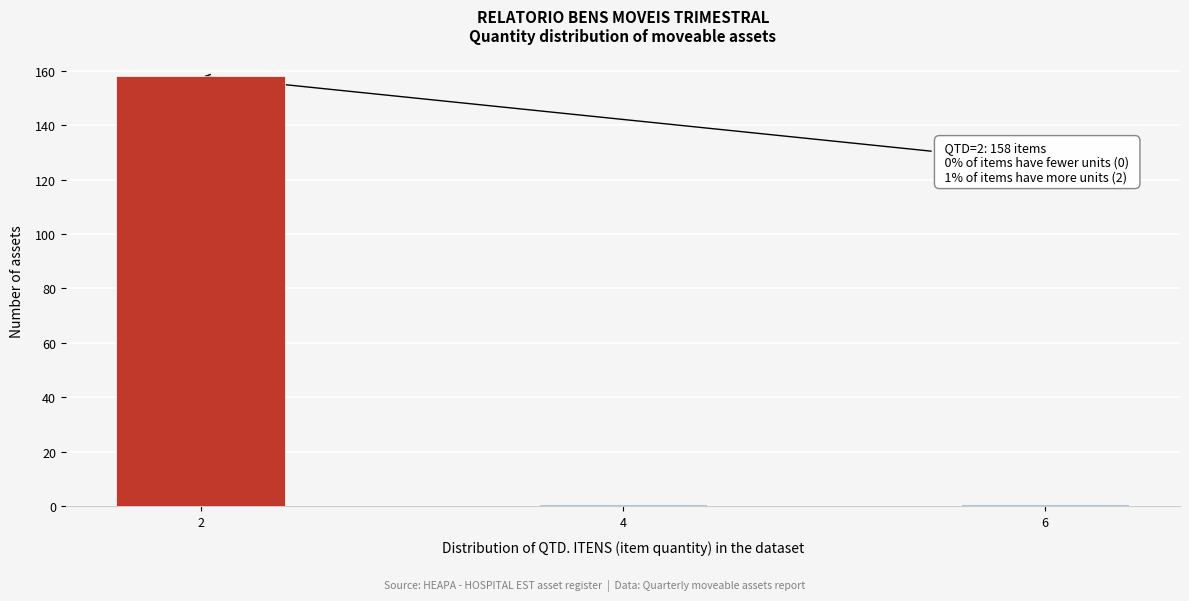

Reading right to left, extract all data points from this chart.

1	1	158